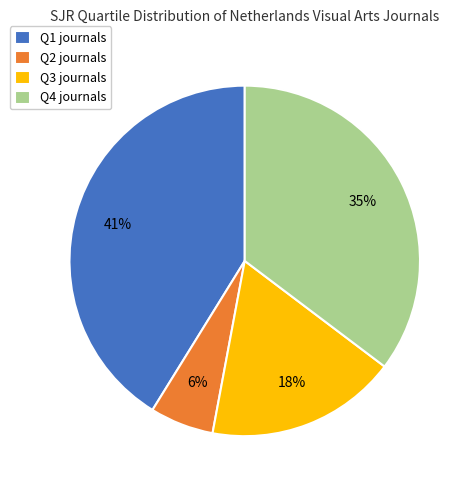

Do Q4 and Q1 together represent more than half of the pie?

Yes